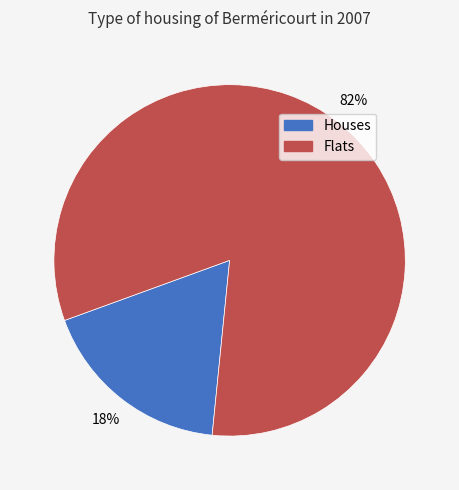

What percentage is the Houses slice, to the nearest percent?

18%